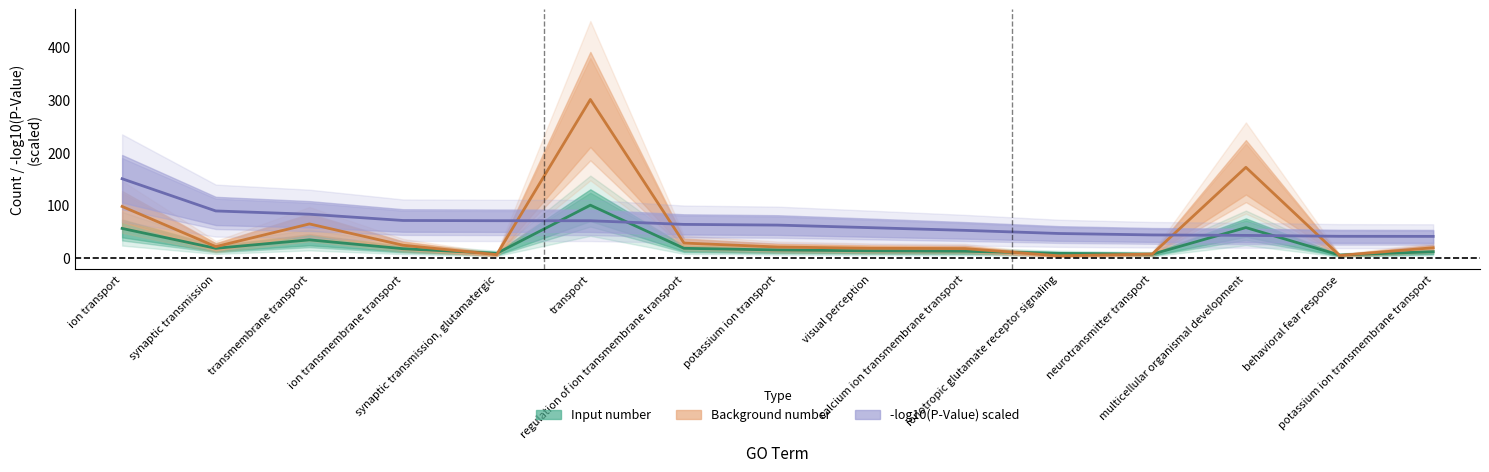

Where does the Background number series first go above 20?

ion transport